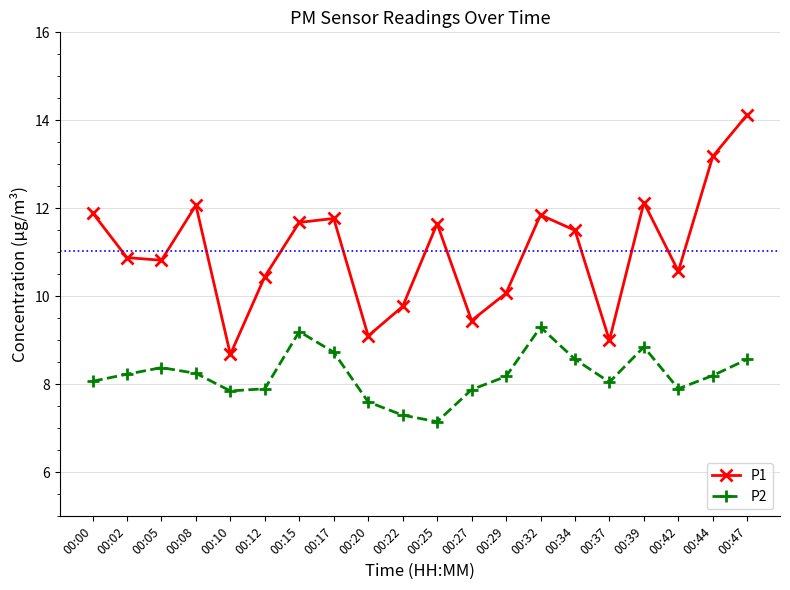

What is the value of the P2 point at the 15th from the left?

8.6